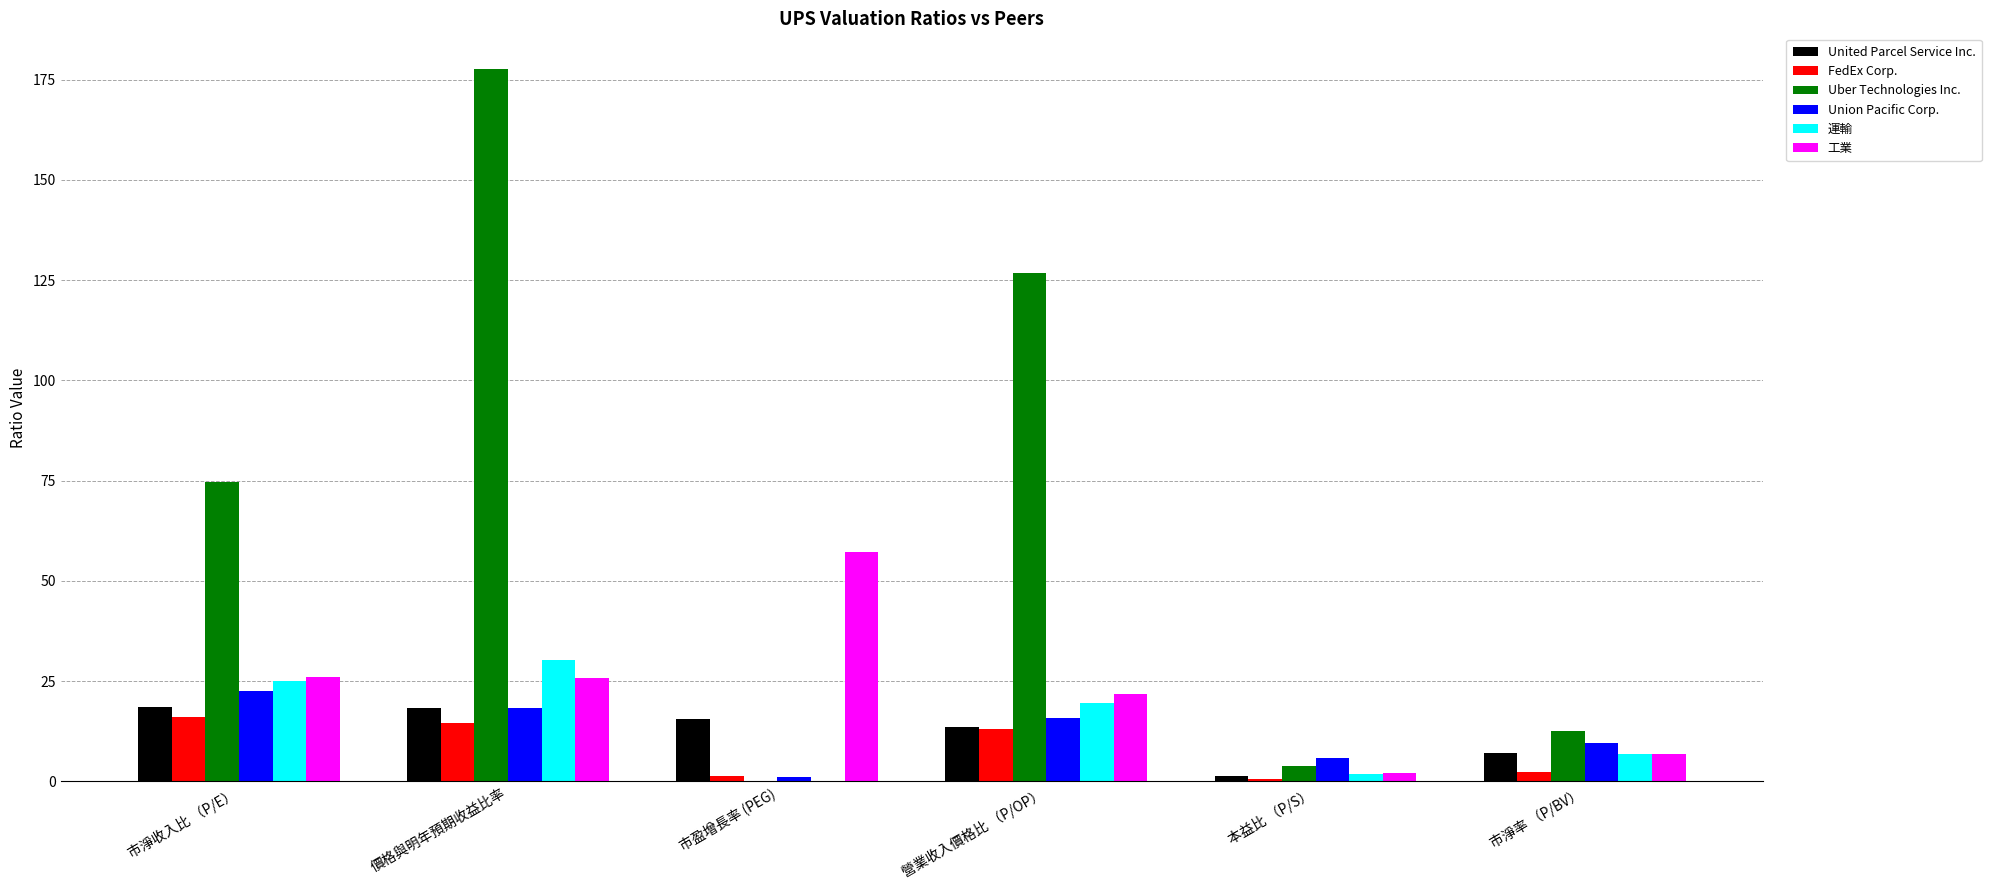

Which series changed the most between 價格與明年預期收益比率 and 市盈增長率 (PEG)?

Uber Technologies Inc.